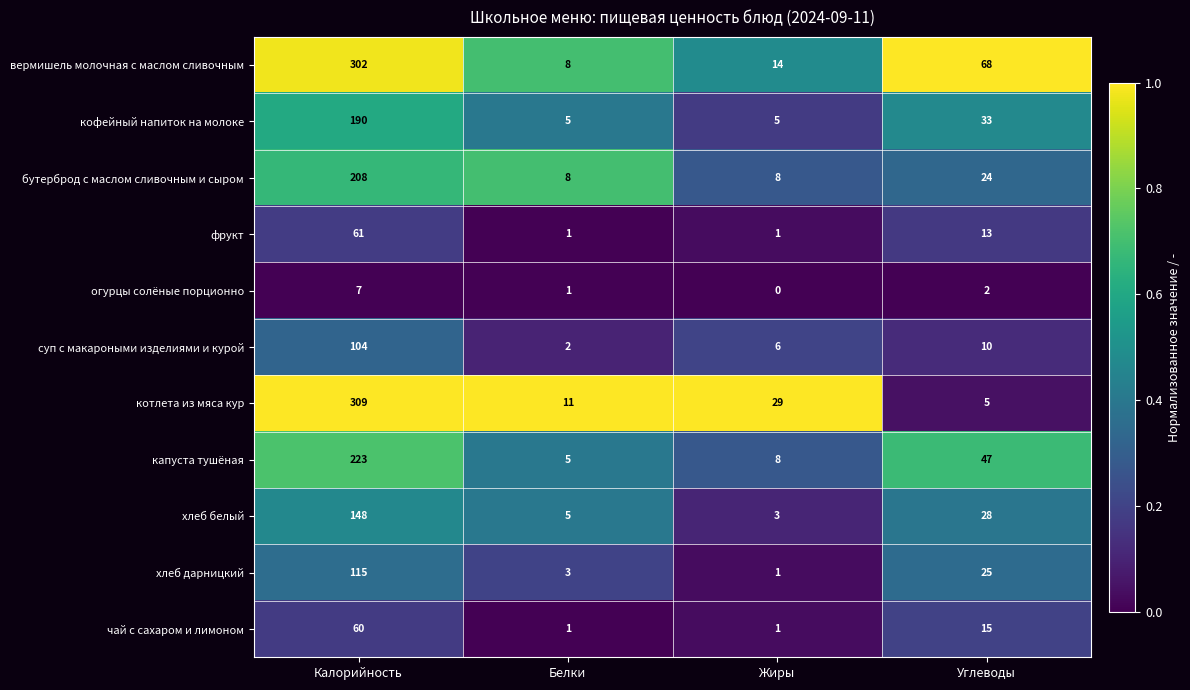

At which category does the chart reach its peak across all series?

Калорийность